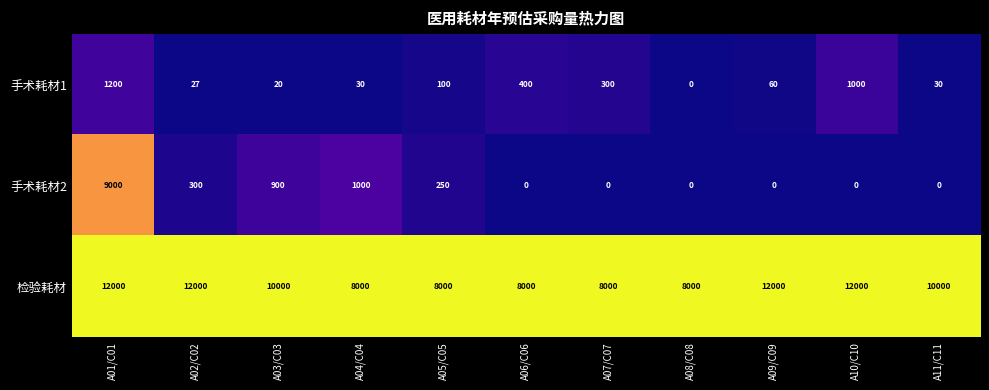

Which series has the largest range (max minus min)?

手术耗材2